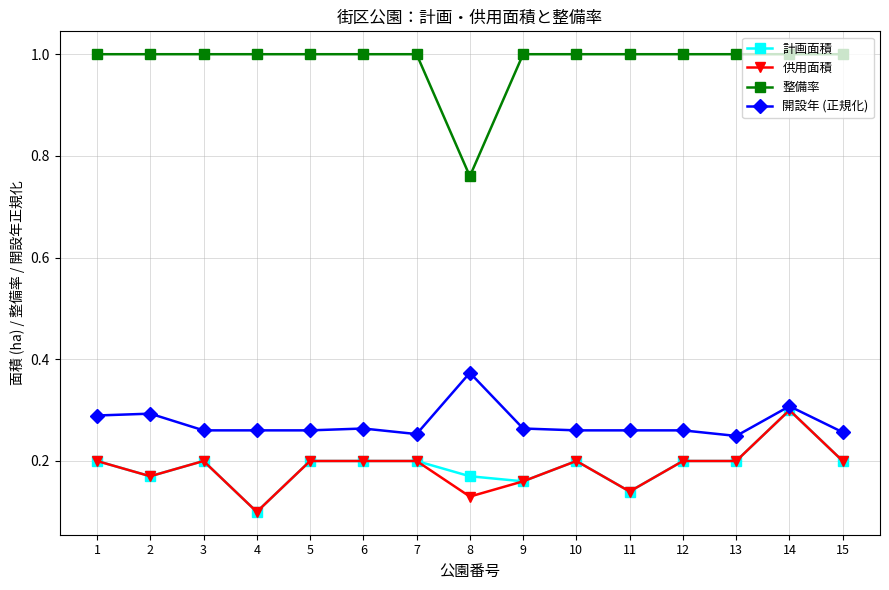

At which category is the sum across all series the highest?

14